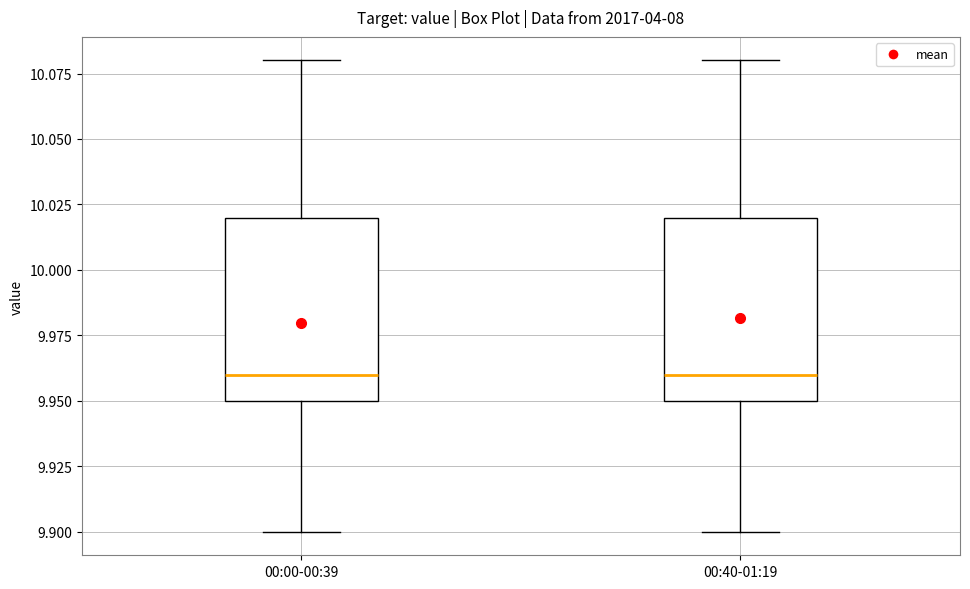

Reading left to right, read every box against the y-axis: the position of its median line, the range the box covers, and the ends of its whiskers. The values are not printed on the chart, so give them approximately, as read against the axis.

00:00-00:39: median 9.96, box 9.95 to 10.02, whiskers 9.90 to 10.08
00:40-01:19: median 9.96, box 9.95 to 10.02, whiskers 9.90 to 10.08